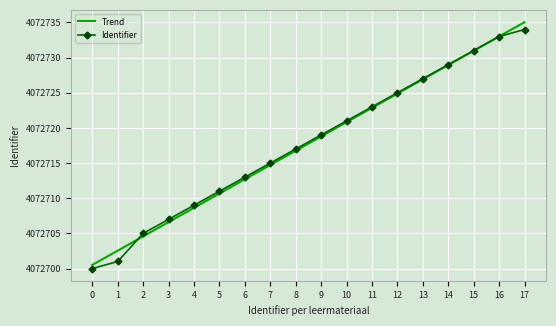

What is the average value of the Identifier series?

4072717.8